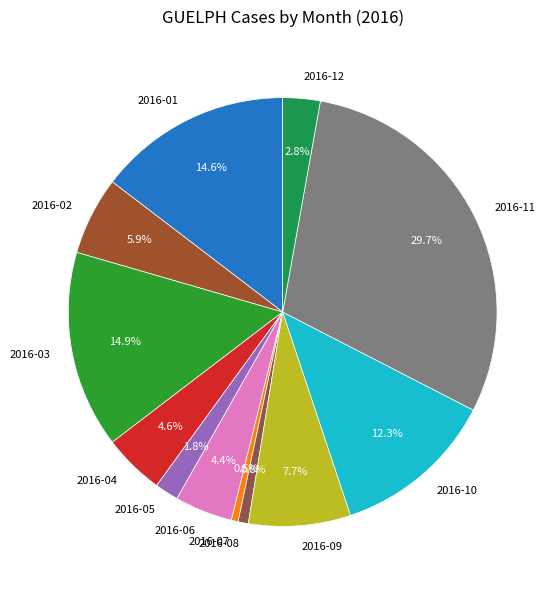

Which category has the biggest portion of the pie?

2016-11